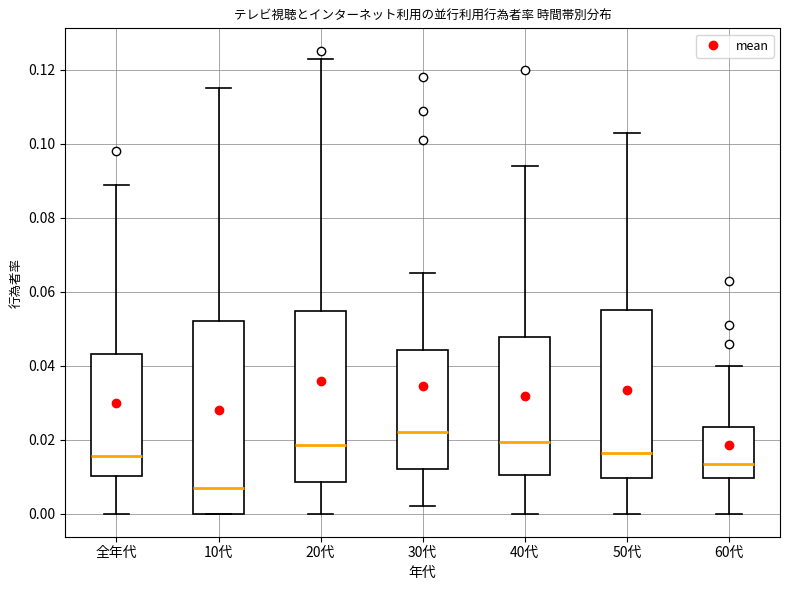

Reading left to right, read every box against the y-axis: the position of its median line, the range the box covers, and the ends of its whiskers. The values are not printed on the chart, so give them approximately, as read against the axis.

全年代: median 0.016, box 0.010 to 0.044, whiskers 0.000 to 0.090
10代: median 0.008, box 0.000 to 0.052, whiskers 0.000 to 0.116
20代: median 0.018, box 0.008 to 0.054, whiskers 0.000 to 0.124
30代: median 0.022, box 0.012 to 0.044, whiskers 0.002 to 0.066
40代: median 0.020, box 0.010 to 0.048, whiskers 0.000 to 0.094
50代: median 0.016, box 0.010 to 0.056, whiskers 0.000 to 0.104
60代: median 0.014, box 0.010 to 0.024, whiskers 0.000 to 0.040